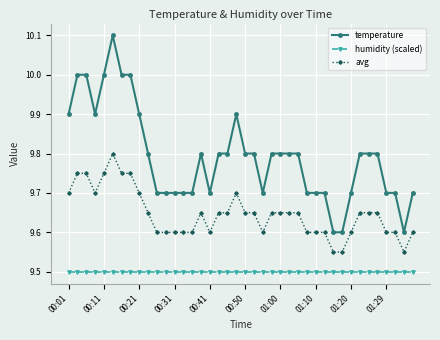

Does the chart display data point markers on the line(s)?

Yes